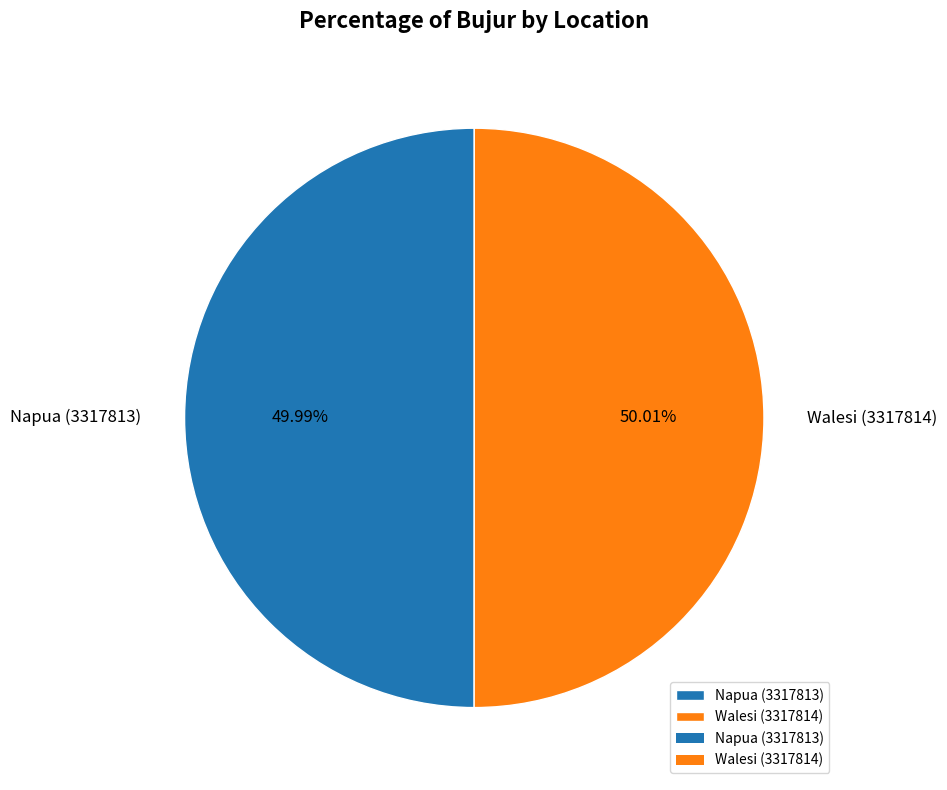

True or false: Napua (3317813) accounts for 50% of the total.

True